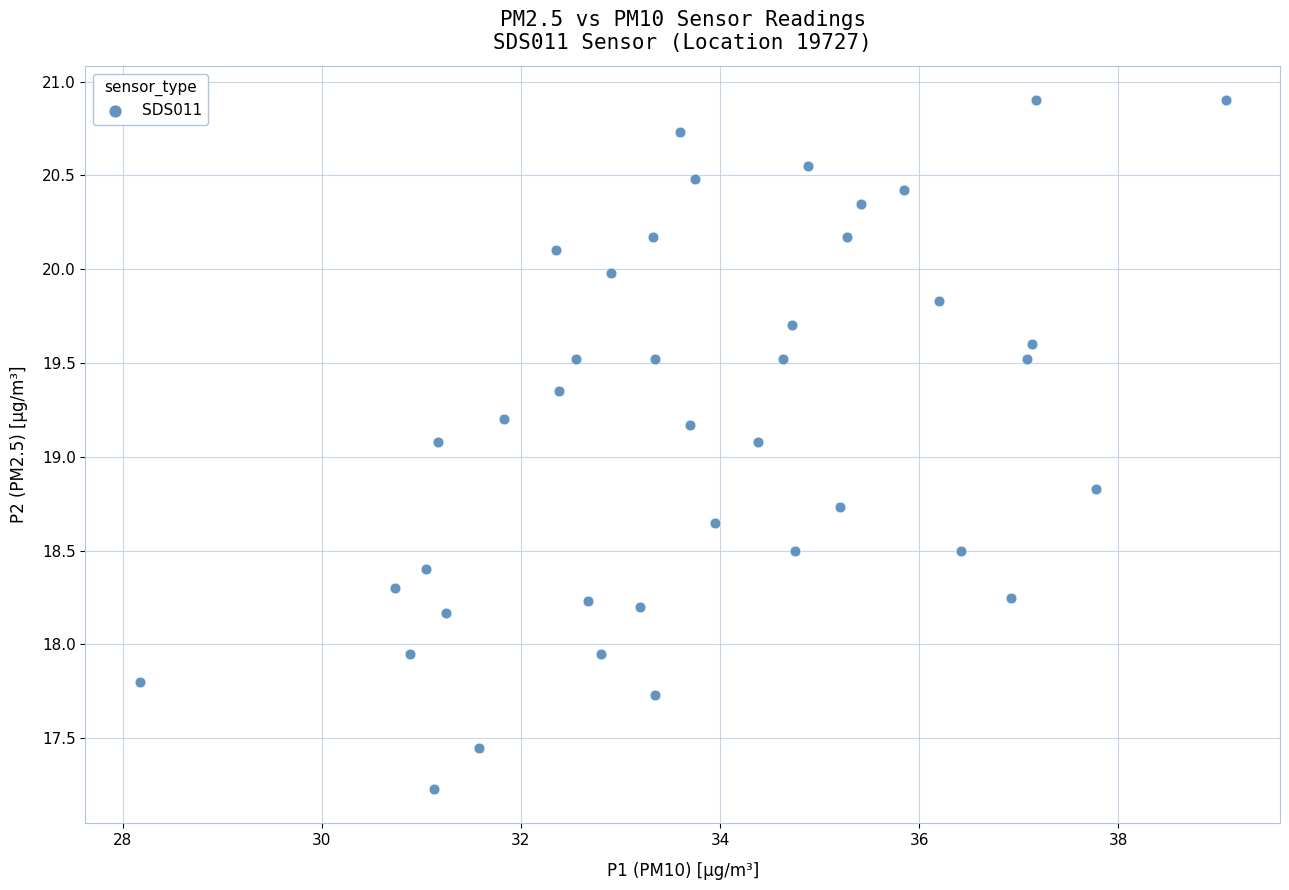

What is the range of X values (max minus min)?

10.9